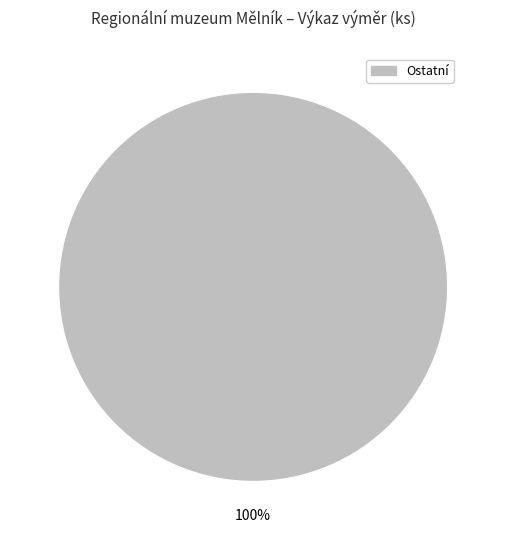

Does any single category account for the majority?

Yes